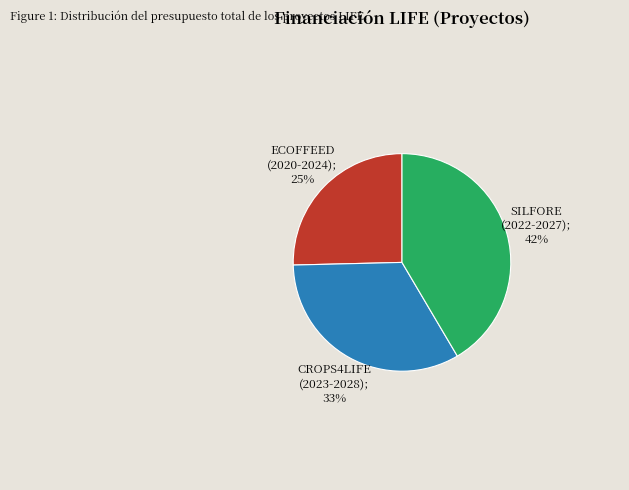

Is there any slice that represents more than half of the pie?

No